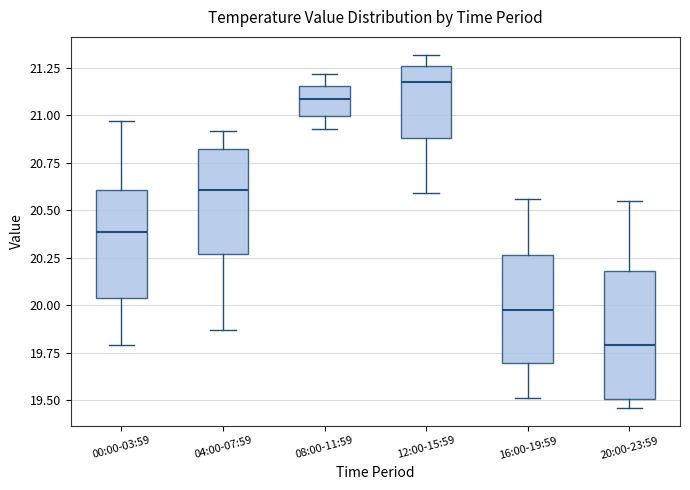

Reading left to right, transcribe this box plot: for each box, give where its median line is, the range the box spans, and where its two whiskers end, as read against the y-axis. The values are not printed on the chart, so give them approximately, as read against the axis.

00:00-03:59: median 20.40, box 20.05 to 20.60, whiskers 19.80 to 20.95
04:00-07:59: median 20.60, box 20.25 to 20.80, whiskers 19.85 to 20.90
08:00-11:59: median 21.10, box 21.00 to 21.15, whiskers 20.95 to 21.20
12:00-15:59: median 21.20, box 20.90 to 21.25, whiskers 20.60 to 21.30
16:00-19:59: median 20.00, box 19.70 to 20.25, whiskers 19.50 to 20.55
20:00-23:59: median 19.80, box 19.50 to 20.20, whiskers 19.45 to 20.55